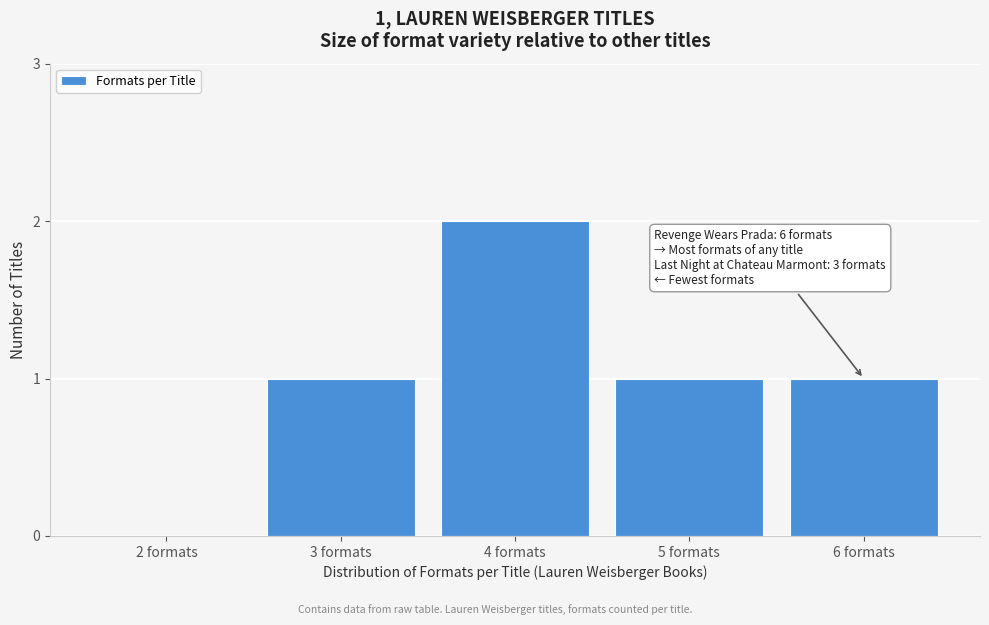

Reading left to right, transcribe all the data shown in this chart.

2 formats=0	3 formats=1	4 formats=2	5 formats=1	6 formats=1